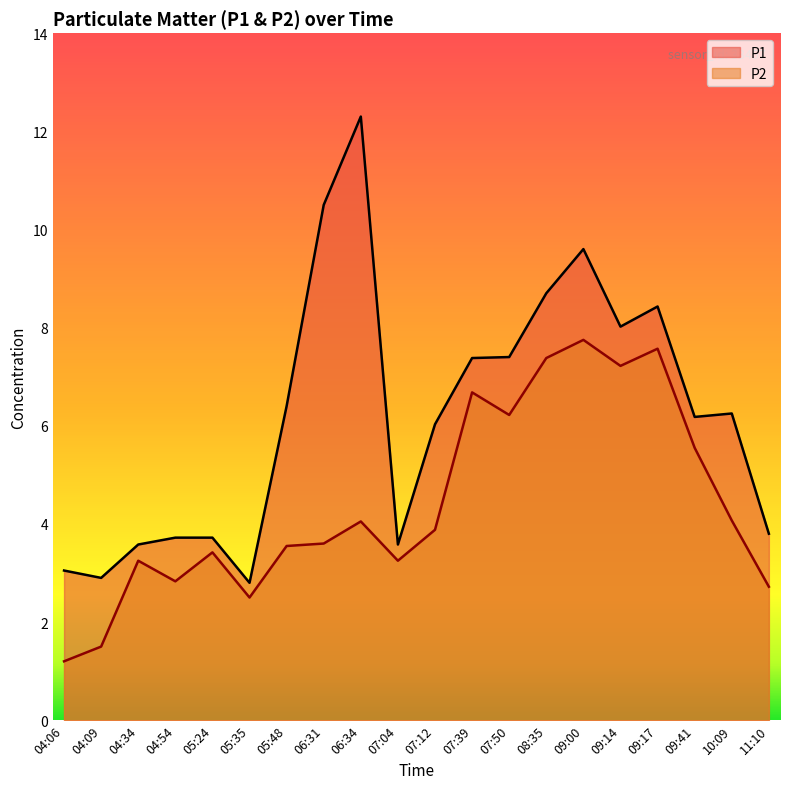

True or false: P2 has a value of 3.2 at 04:34.

True